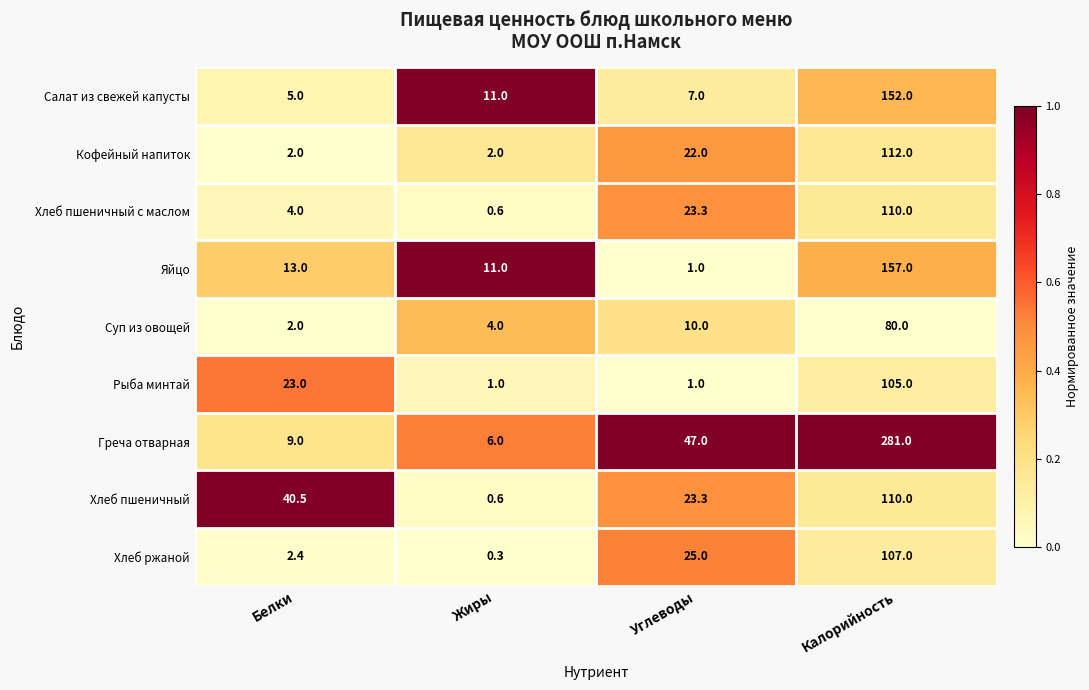

What is the average value of the Хлеб ржаной series?

33.7